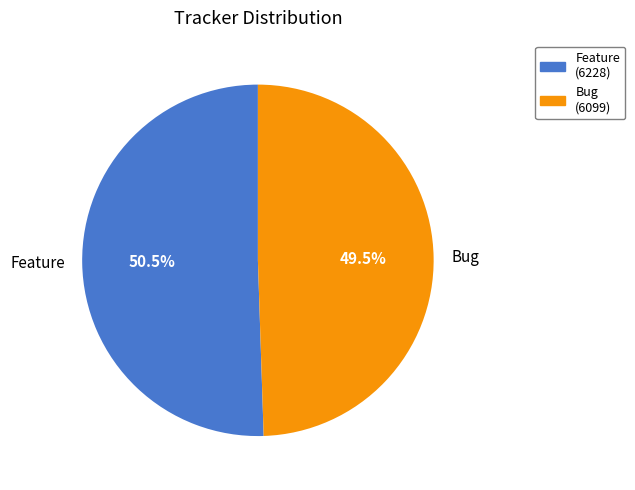

Which category has the biggest portion of the pie?

Feature